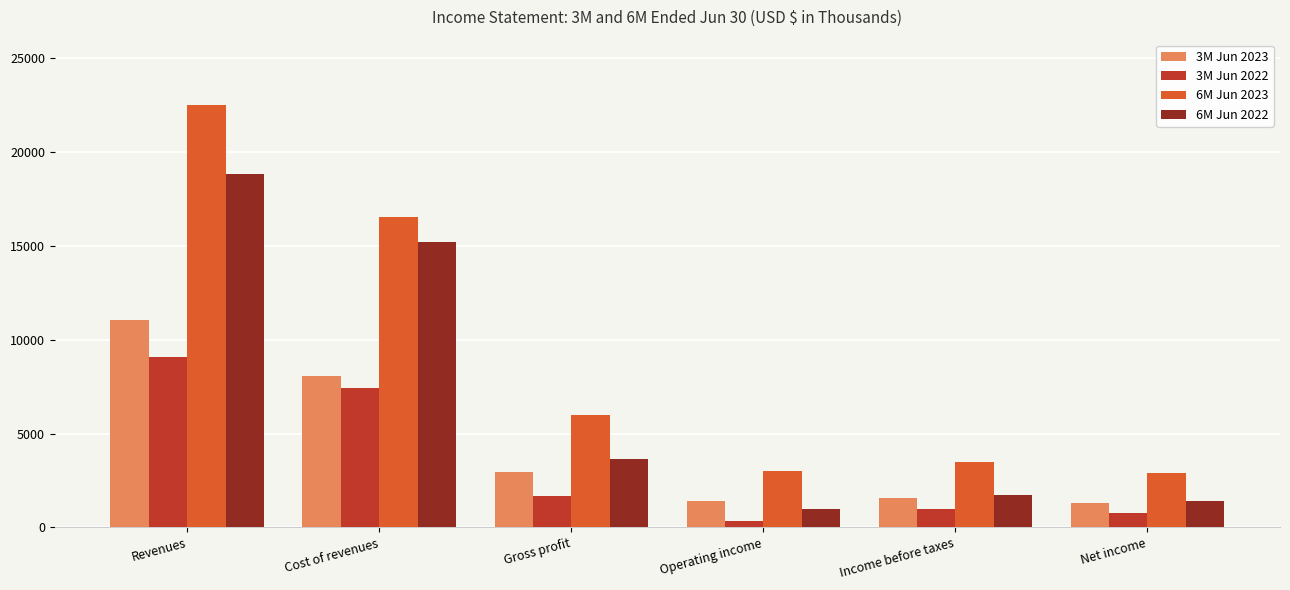

Which series has the largest total across all categories?

6M Jun 2023